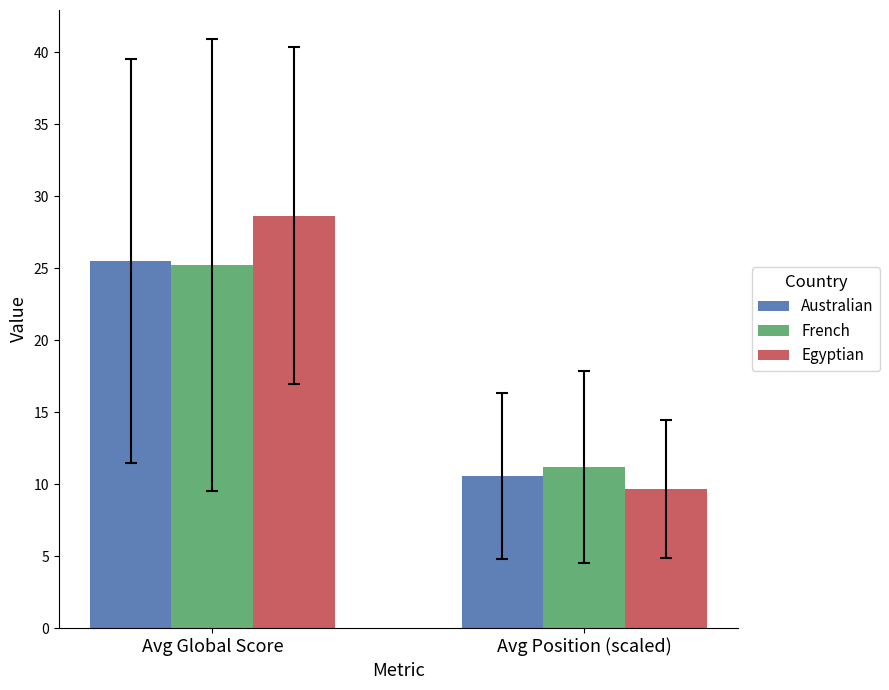

What is the average value of the Australian series?

18.0